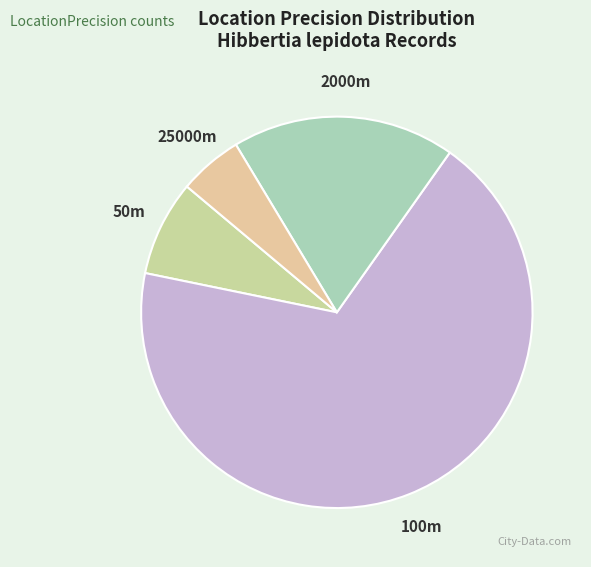

True or false: 100m accounts for 68% of the total.

True